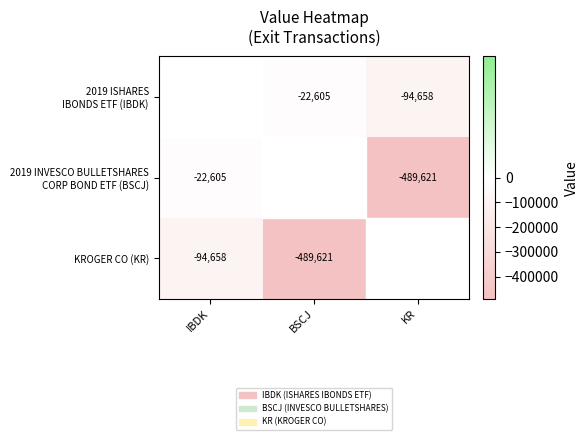

What is the sum of the KROGER CO (KR) values at BSCJ and IBDK?

-584279